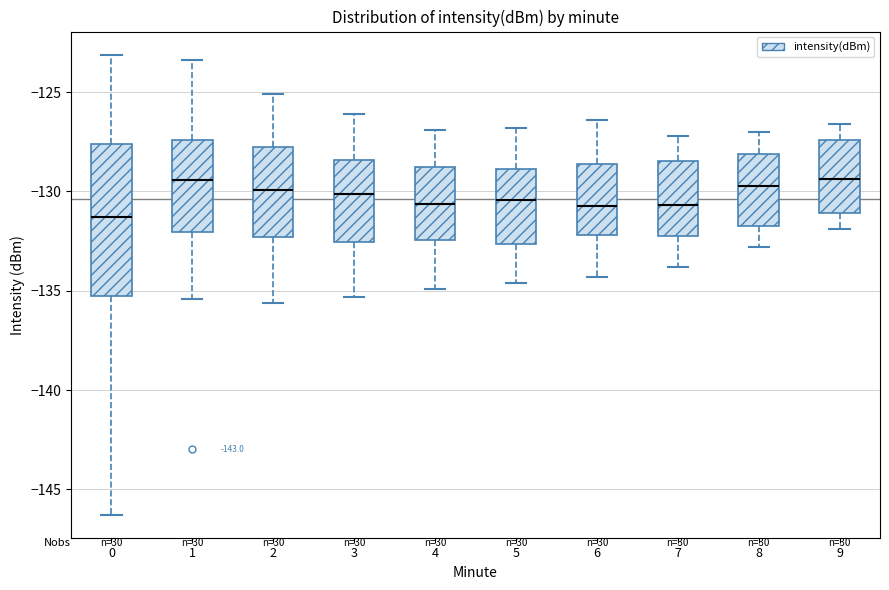

Reading left to right, transcribe this box plot: for each box, give where its median line is, the range the box spans, and where its two whiskers end, as read against the y-axis. The values are not printed on the chart, so give them approximately, as read against the axis.

0: median -131.5, box -135.5 to -127.5, whiskers -146.5 to -123.0
1: median -129.5, box -132.0 to -127.5, whiskers -135.5 to -123.5
2: median -130.0, box -132.5 to -128.0, whiskers -135.5 to -125.0
3: median -130.0, box -132.5 to -128.5, whiskers -135.5 to -126.0
4: median -130.5, box -132.5 to -128.5, whiskers -135.0 to -127.0
5: median -130.5, box -132.5 to -129.0, whiskers -134.5 to -127.0
6: median -130.5, box -132.0 to -128.5, whiskers -134.5 to -126.5
7: median -130.5, box -132.0 to -128.5, whiskers -134.0 to -127.0
8: median -129.5, box -131.5 to -128.0, whiskers -133.0 to -127.0
9: median -129.5, box -131.0 to -127.5, whiskers -132.0 to -126.5